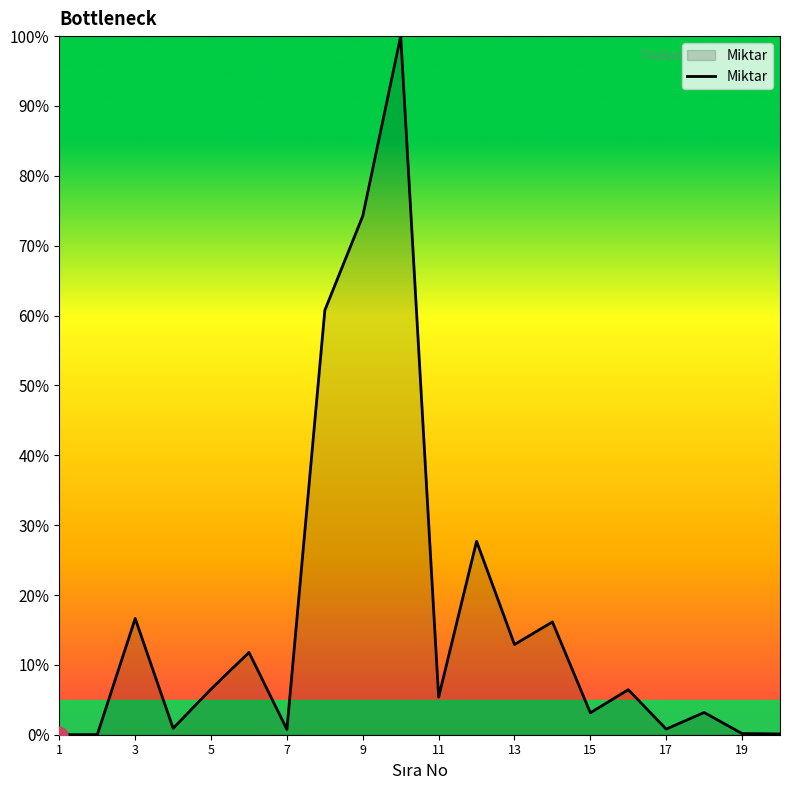

Does the chart display data point markers on the line(s)?

No